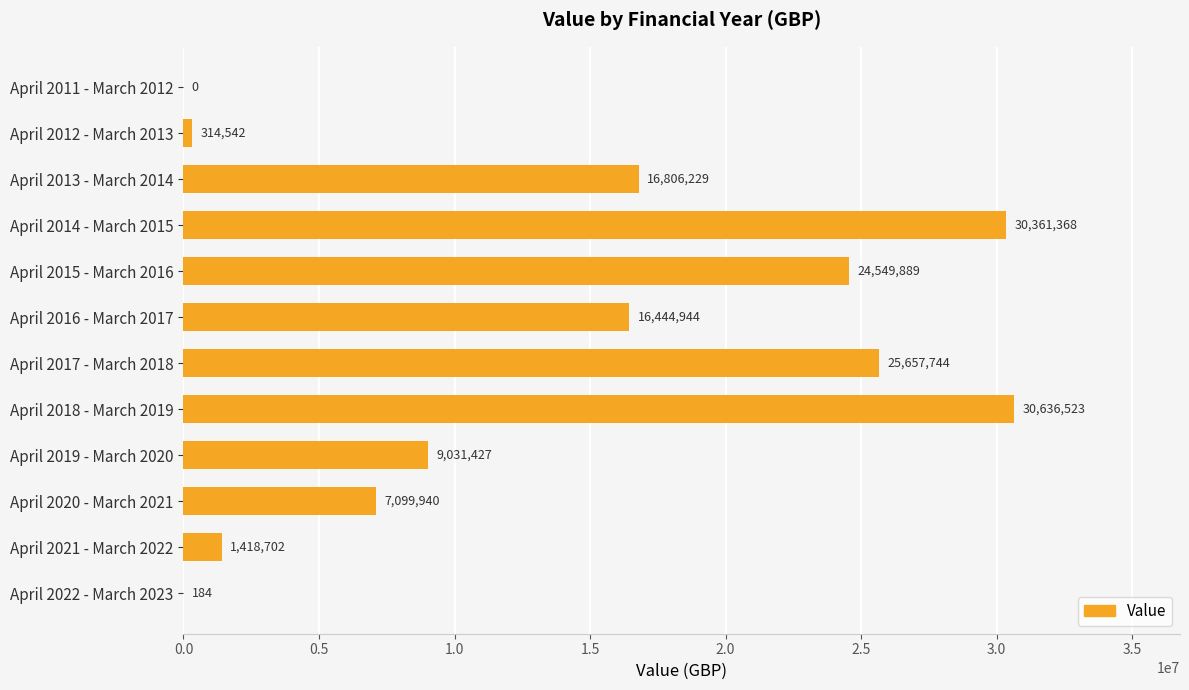

Which has a higher value, April 2022 - March 2023 or April 2018 - March 2019?

April 2018 - March 2019